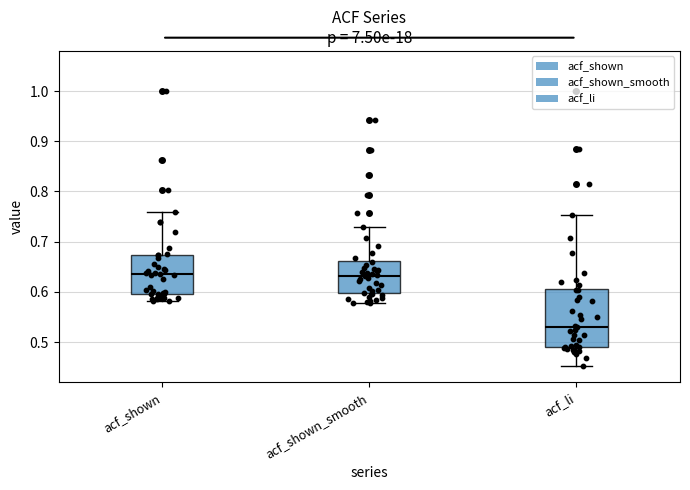

Where is the lower edge of the box for acf_li on the y-axis? The values are not printed on the chart, so give them approximately, as read against the axis.

0.49